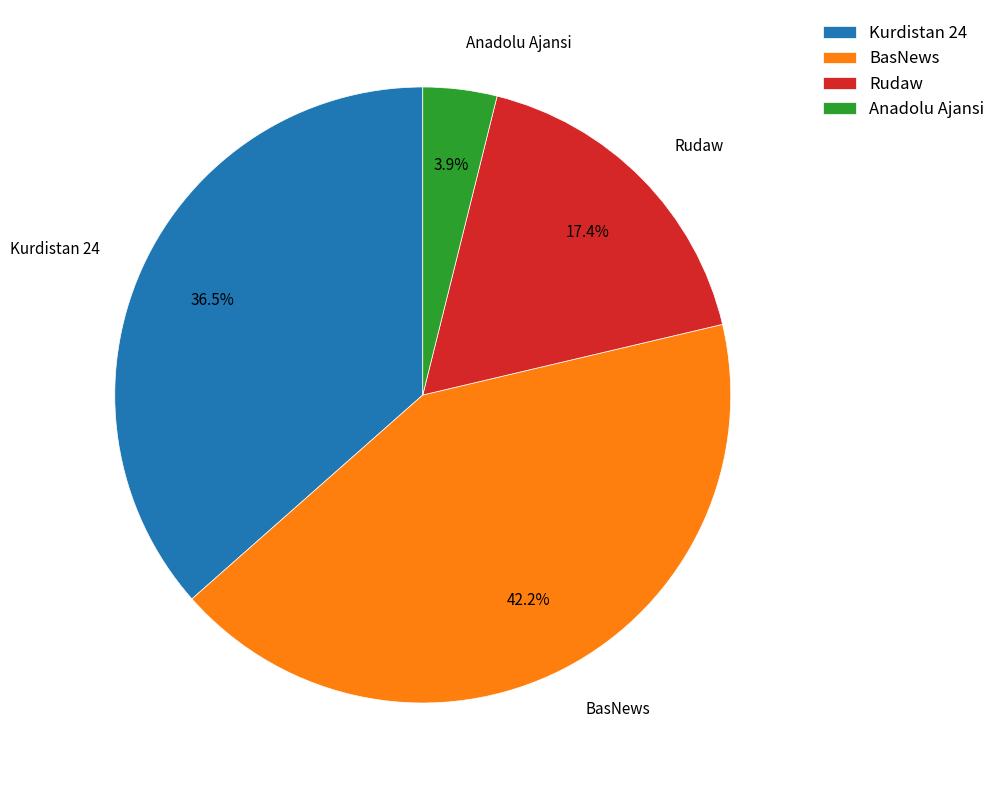

Combined, what portion of the pie is BasNews and Rudaw?

59.6%